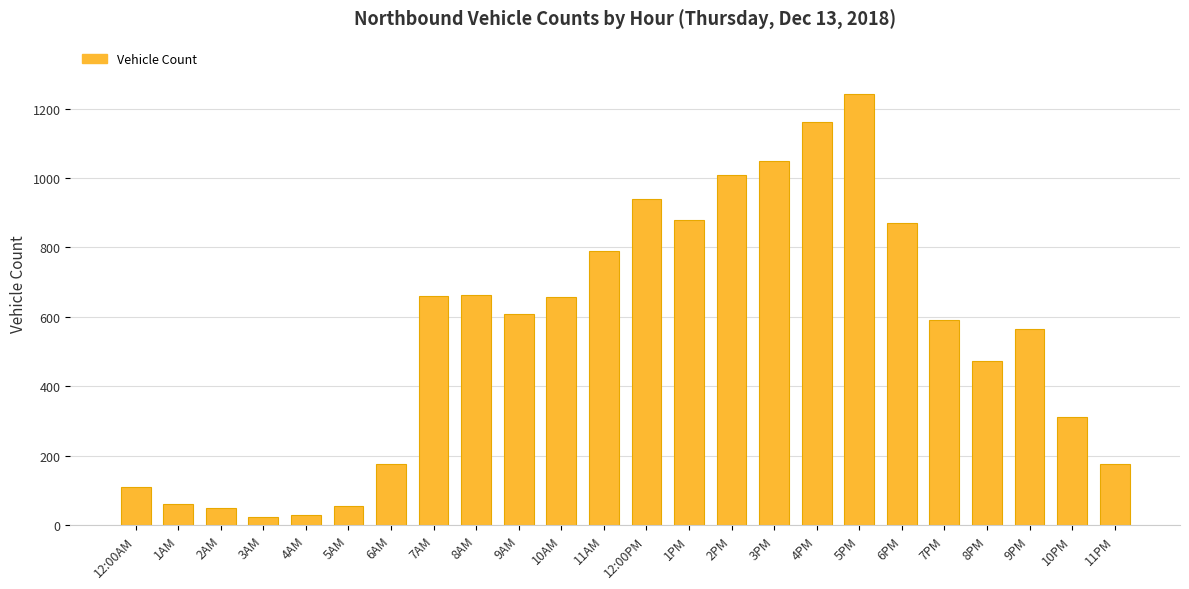

What is the label of the 4th bar from the right?

8PM